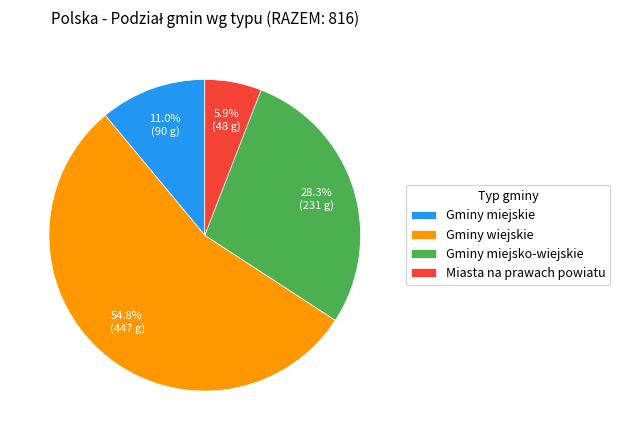

To the nearest percent, what is the combined percentage of Gminy miejsko-wiejskie and Gminy miejskie?

39%